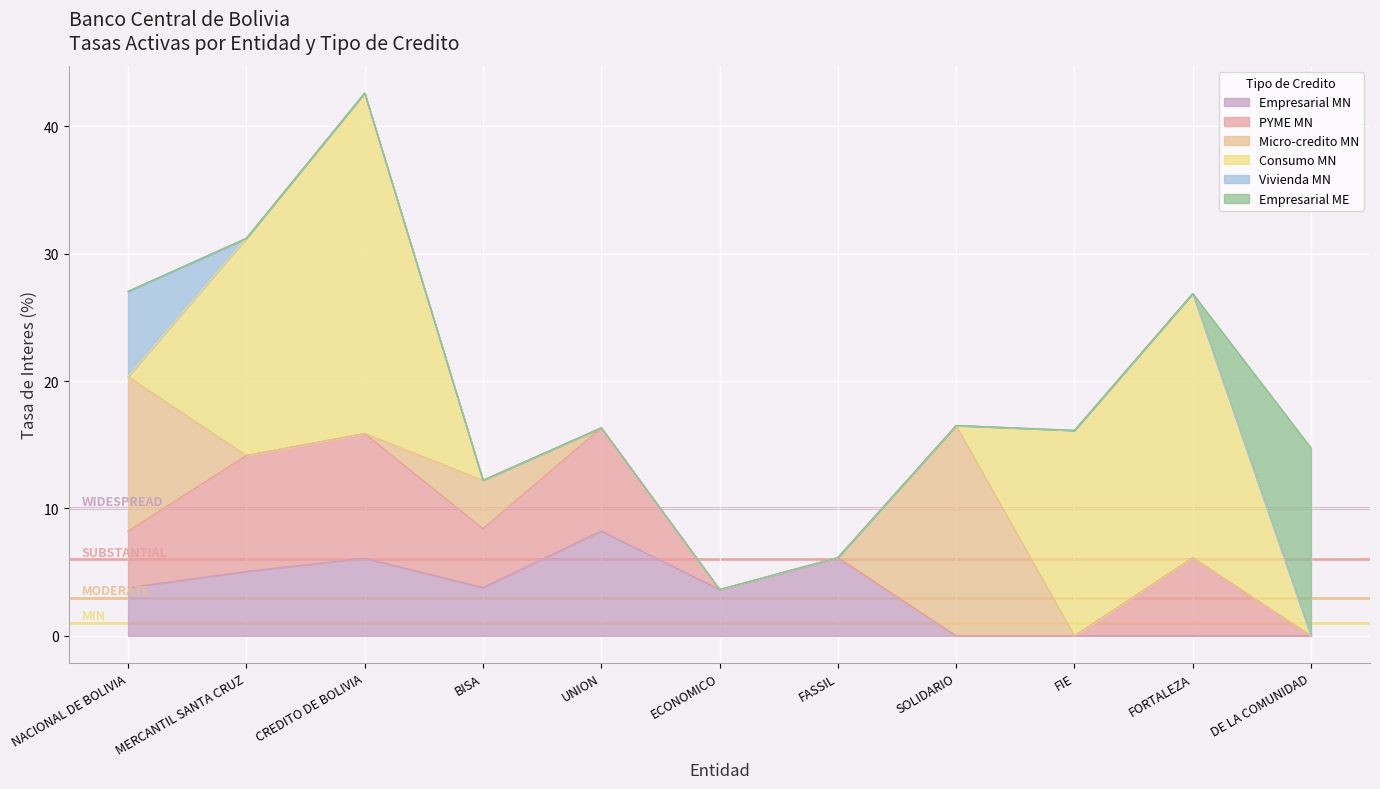

What are all the series names shown in the legend?

Empresarial MN, PYME MN, Micro-credito MN, Consumo MN, Vivienda MN, Empresarial ME